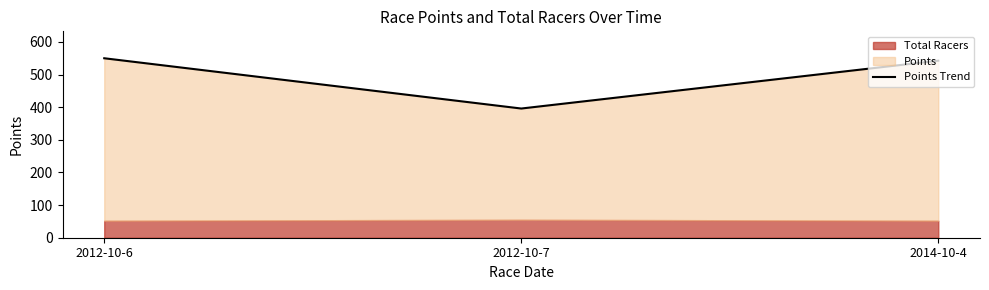

Which has a higher value, 2012-10-6 or 2014-10-4?

2012-10-6